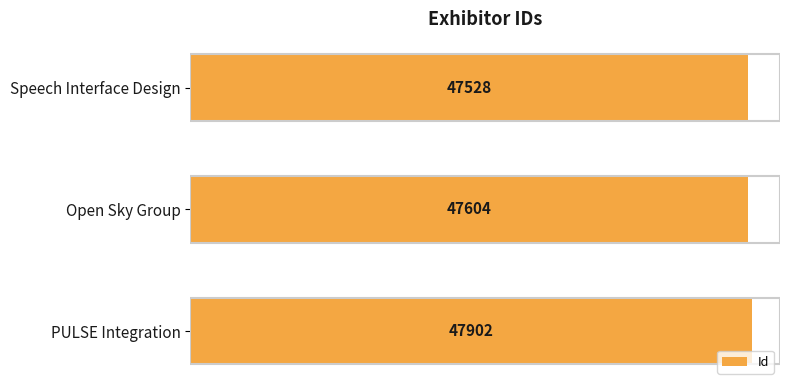

Reading bottom to top, what are all the values shown in this chart?

PULSE Integration=47902	Open Sky Group=47604	Speech Interface Design=47528